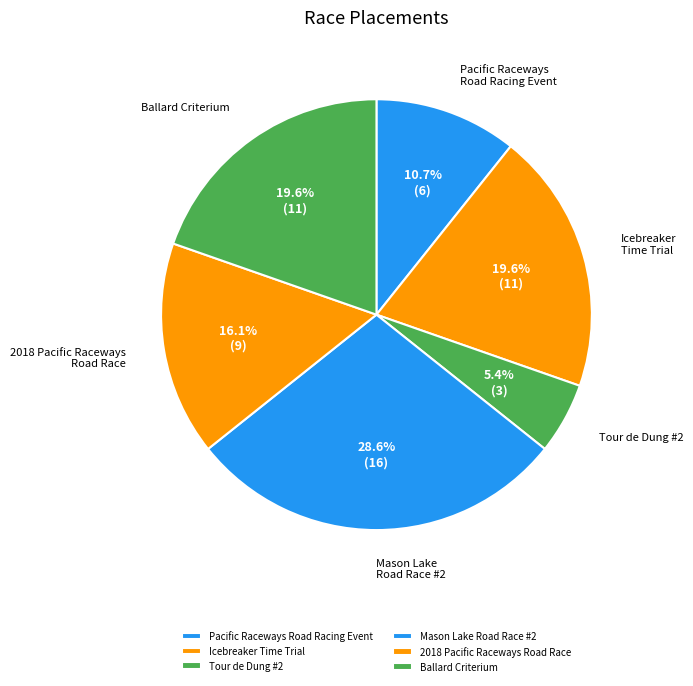

Does Pacific Raceways Road Racing Event account for over 50% of the chart?

No